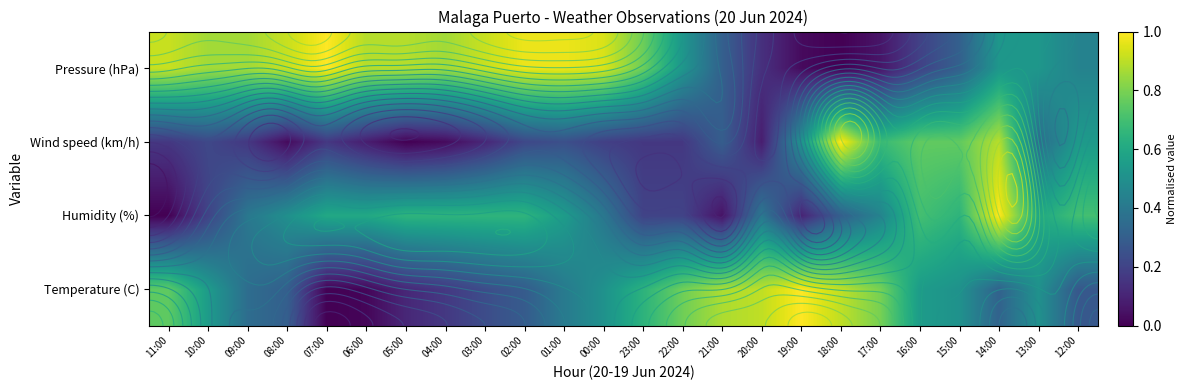

How many categories are shown in the chart?

24